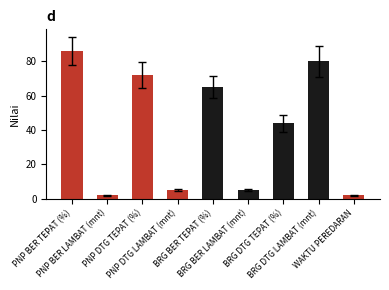

Are the bars grouped side by side (vs. stacked)?

No